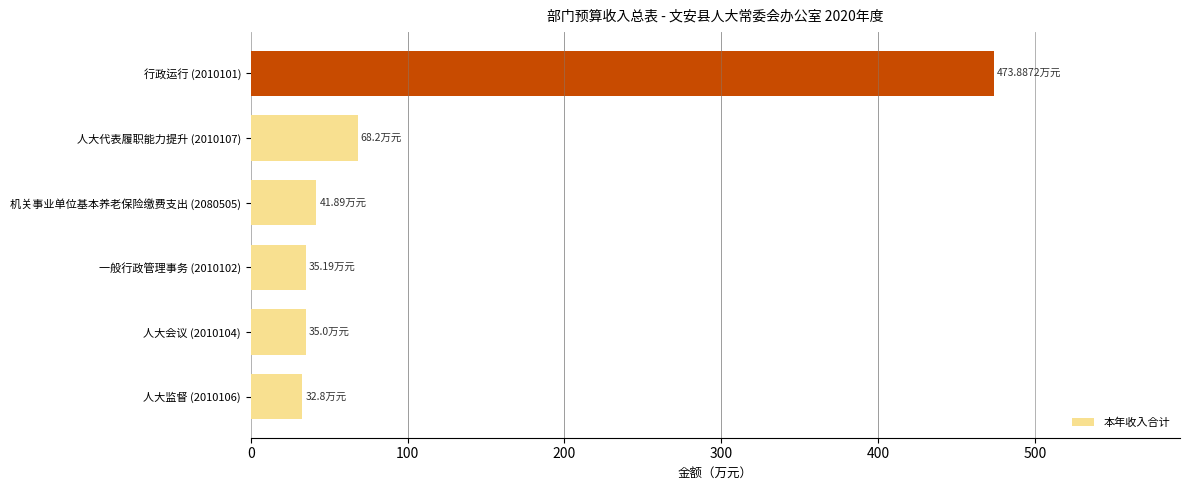

How many data points are above 41?

3